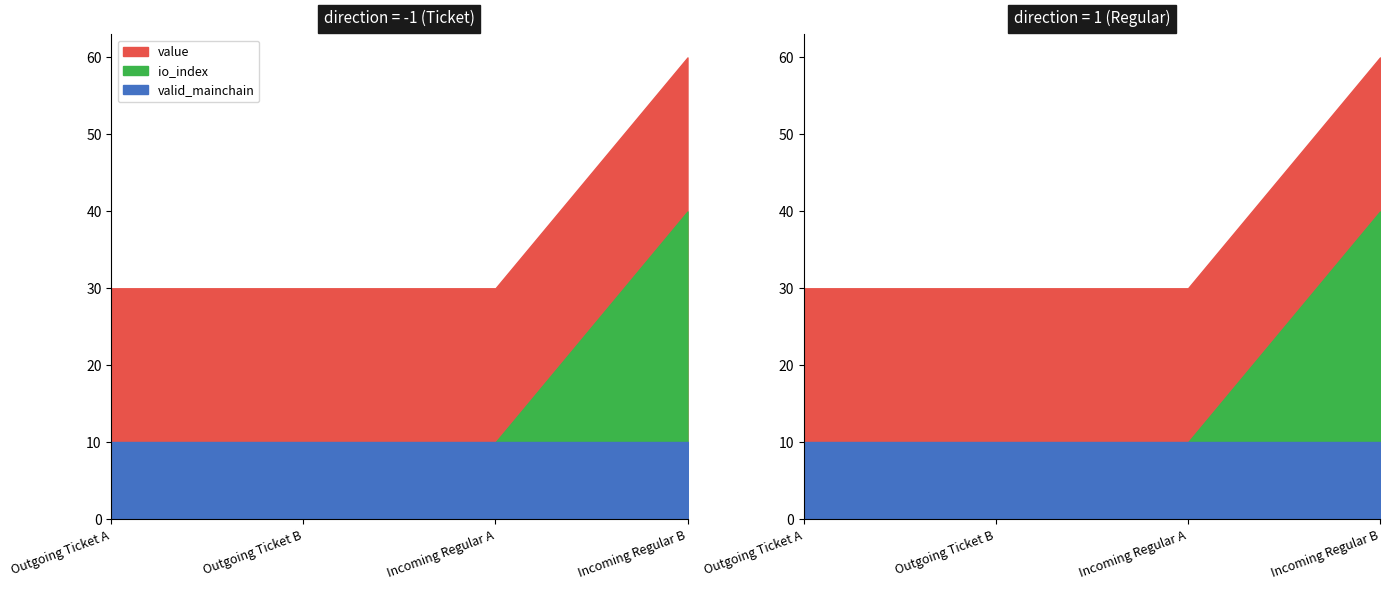

How many data points in io_index are above 0?

1